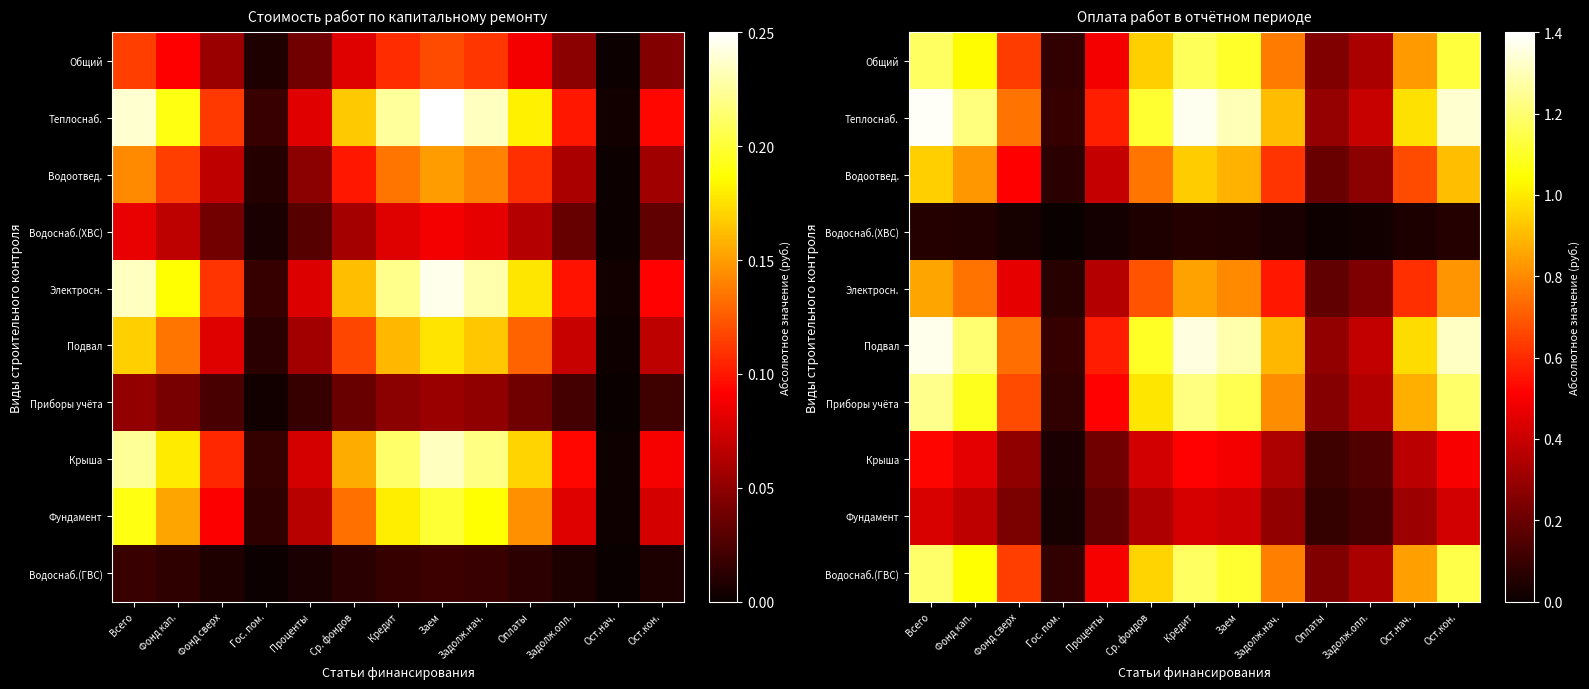

What is the sum of all Фундамент values?

3.7